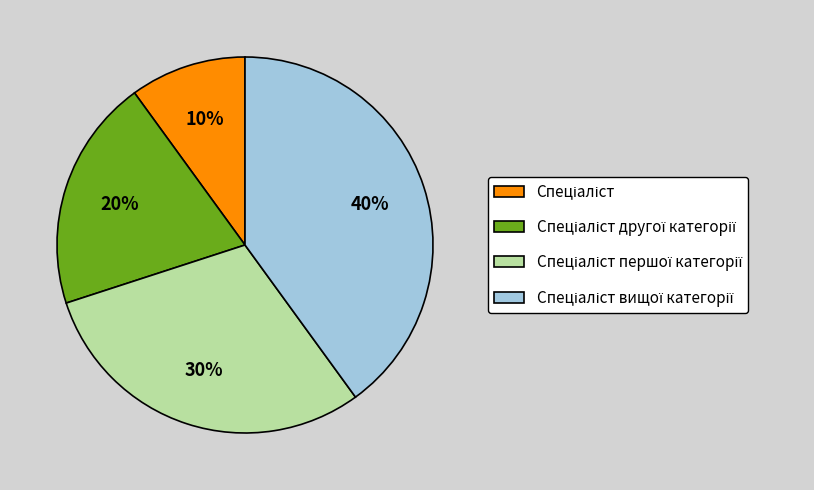

Is there a majority slice in this chart?

No